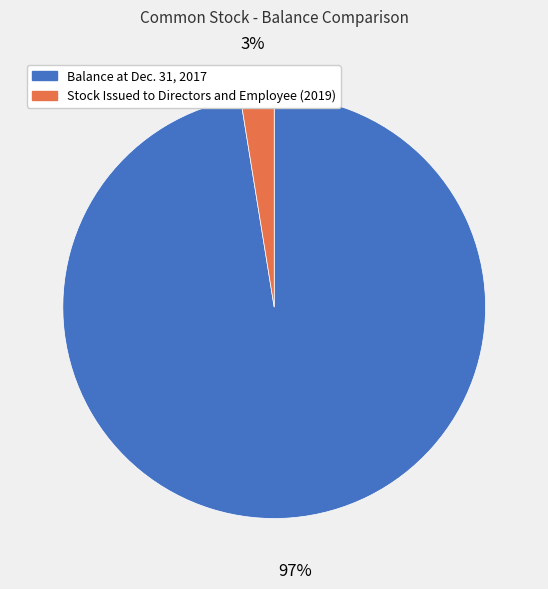

To the nearest percent, what is the combined percentage of Stock Issued to Directors and Employee (2019) and Balance at Dec. 31, 2017?

100%